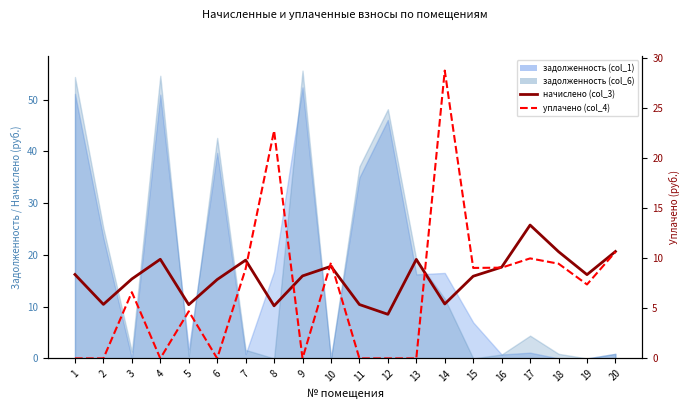

In уплачено (col_4), how many points are lower than both neighbors (excluding endpoints)?

5